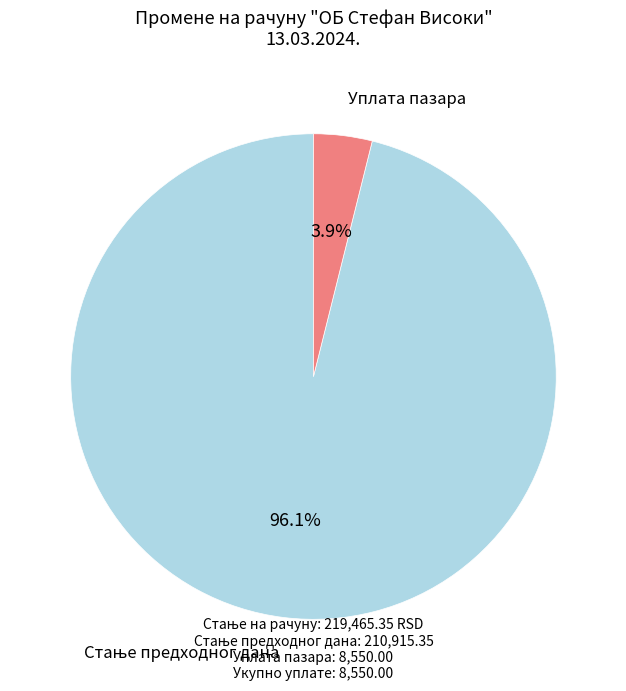

Does any single category account for the majority?

Yes